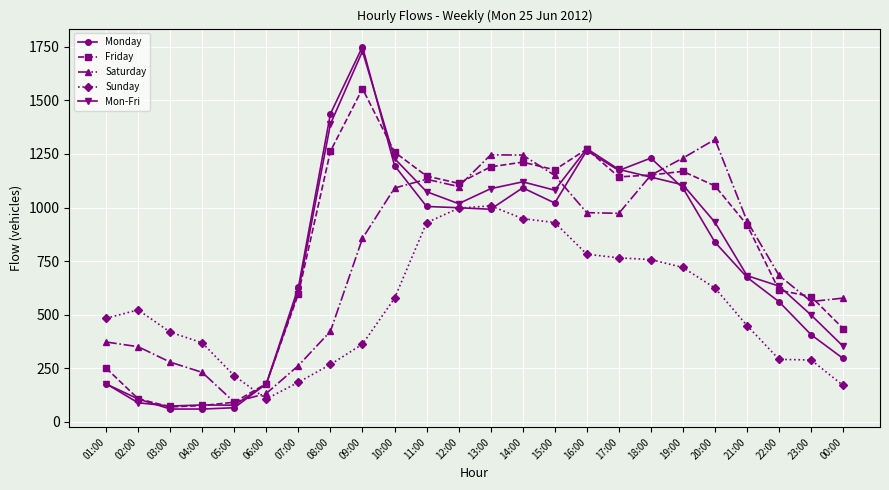

Which label corresponds to the largest value in the chart?

09:00